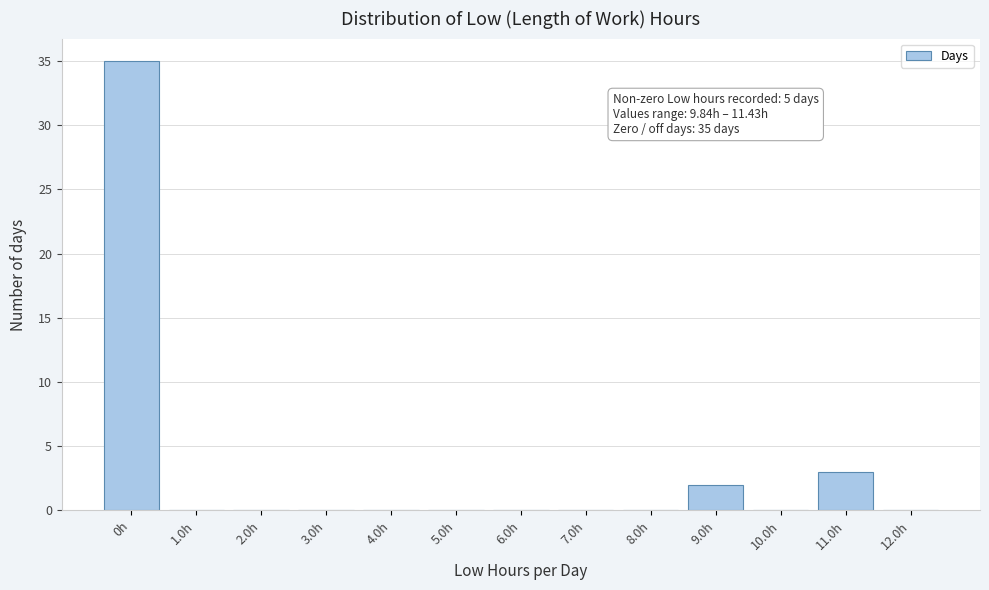

Reading left to right, list all the values displayed in this chart.

0h=35	1.0h=0	2.0h=0	3.0h=0	4.0h=0	5.0h=0	6.0h=0	7.0h=0	8.0h=0	9.0h=2	10.0h=0	11.0h=3	12.0h=0